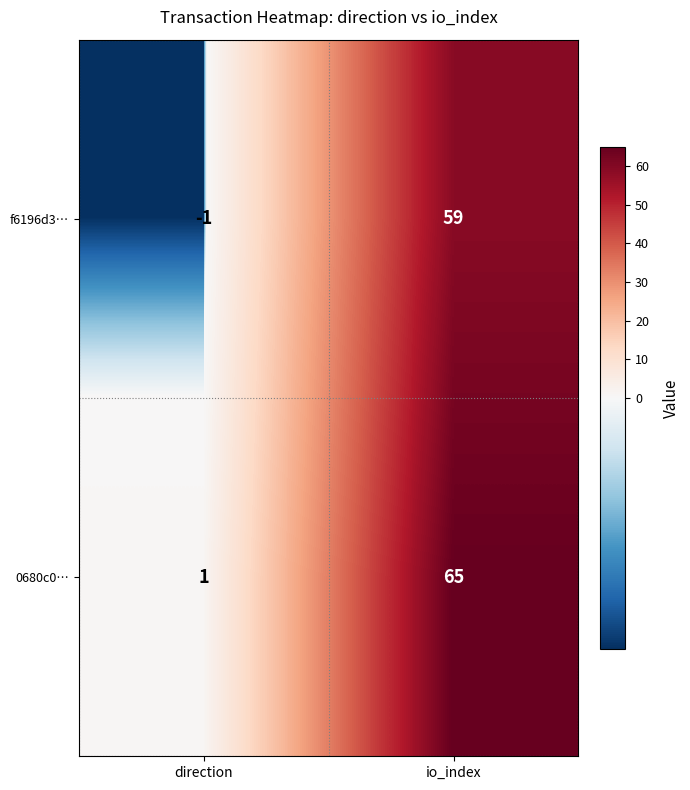

What is the difference between the maximum and minimum values in the f6196d3… series?

60